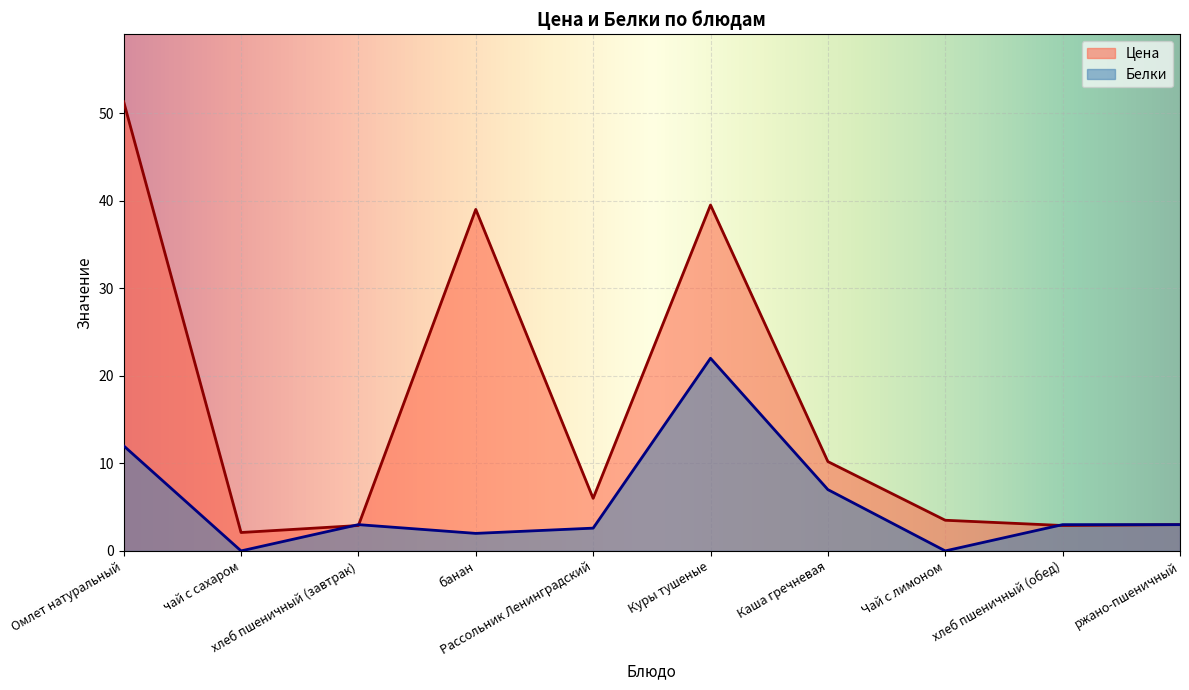

What is the value of the Белки point at the 1st from the left?

12.0